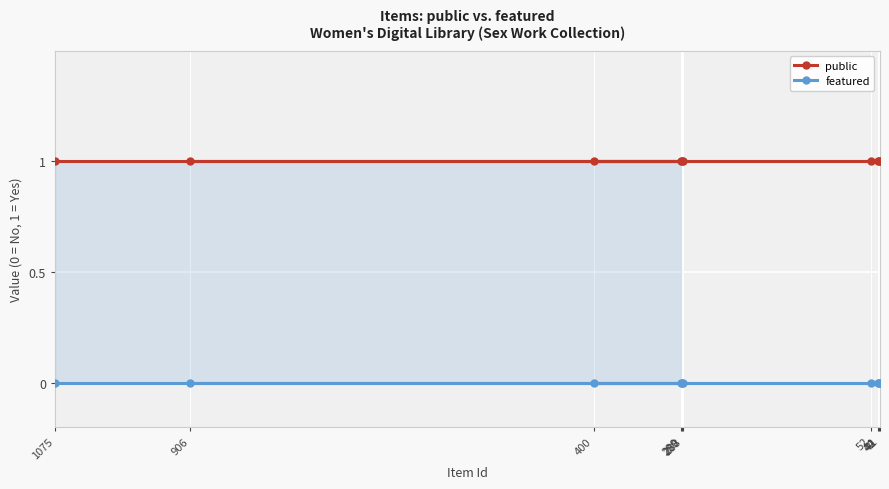

At which label does featured reach its peak?

1075